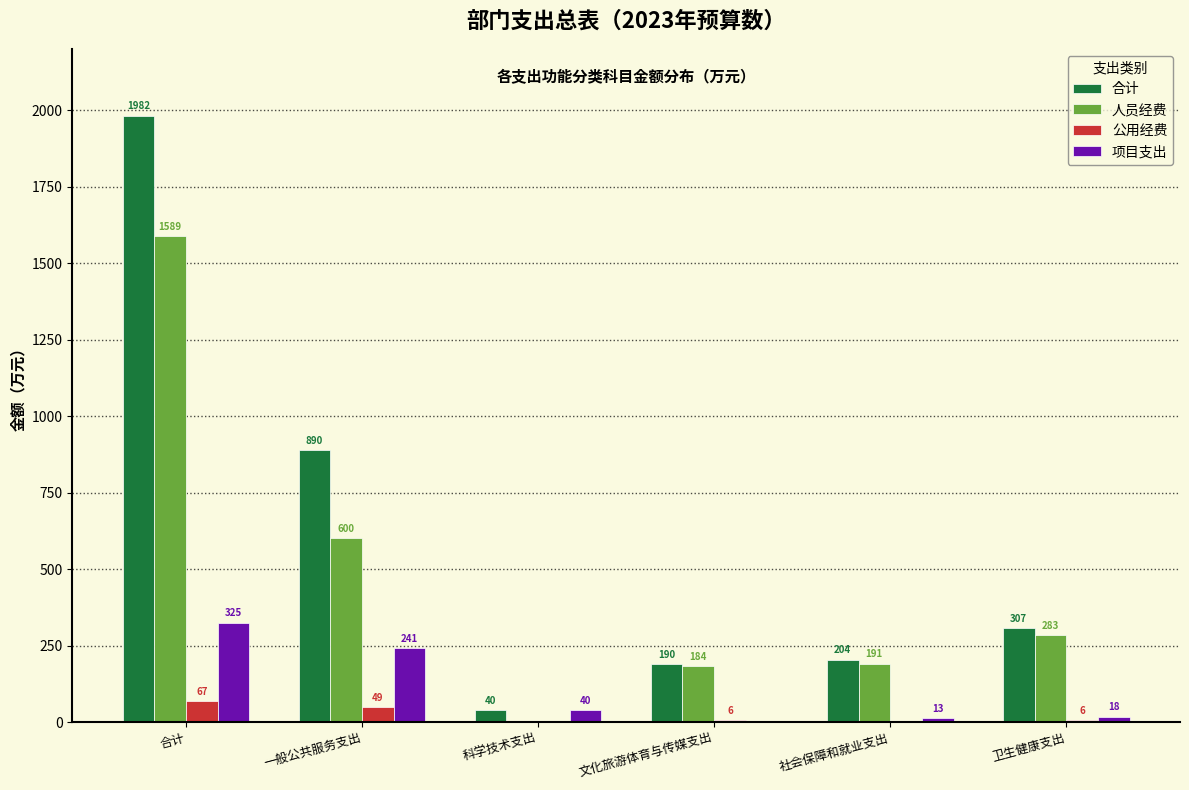

What value does the 人员经费 series have at 合计?

1589.0